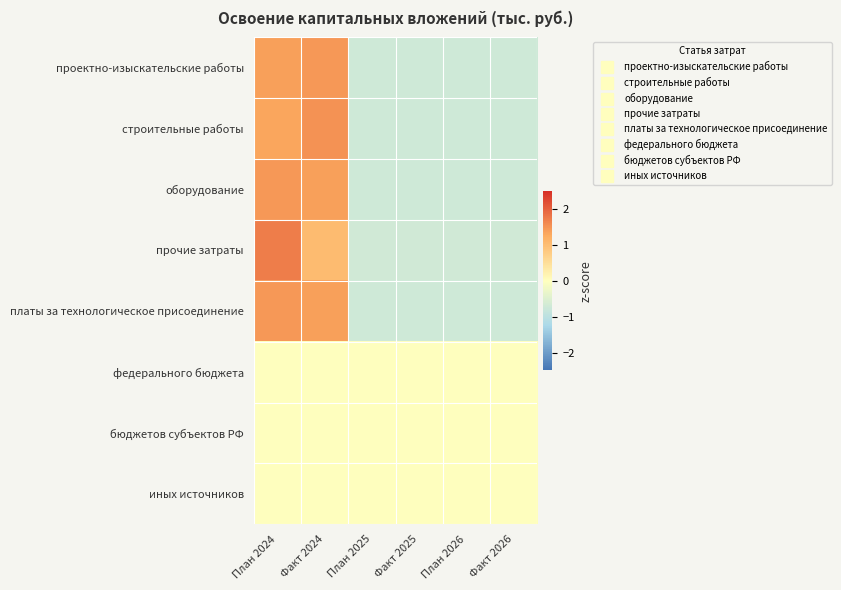

Reading right to left, list all the values displayed in this chart.

проектно-изыскательские работы: Факт 2026=-0.7	План 2026=-0.7	Факт 2025=-0.7	План 2025=-0.7	Факт 2024=1.5	План 2024=1.4
строительные работы: Факт 2026=-0.7	План 2026=-0.7	Факт 2025=-0.7	План 2025=-0.7	Факт 2024=1.5	План 2024=1.3
оборудование: Факт 2026=-0.7	План 2026=-0.7	Факт 2025=-0.7	План 2025=-0.7	Факт 2024=1.4	План 2024=1.4
прочие затраты: Факт 2026=-0.7	План 2026=-0.7	Факт 2025=-0.7	План 2025=-0.7	Факт 2024=1.0	План 2024=1.7
платы за технологическое присоединение: Факт 2026=-0.7	План 2026=-0.7	Факт 2025=-0.7	План 2025=-0.7	Факт 2024=1.4	План 2024=1.4
федерального бюджета: Факт 2026=0.0	План 2026=0.0	Факт 2025=0.0	План 2025=0.0	Факт 2024=0.0	План 2024=0.0
бюджетов субъектов РФ: Факт 2026=0.0	План 2026=0.0	Факт 2025=0.0	План 2025=0.0	Факт 2024=0.0	План 2024=0.0
иных источников: Факт 2026=0.0	План 2026=0.0	Факт 2025=0.0	План 2025=0.0	Факт 2024=0.0	План 2024=0.0